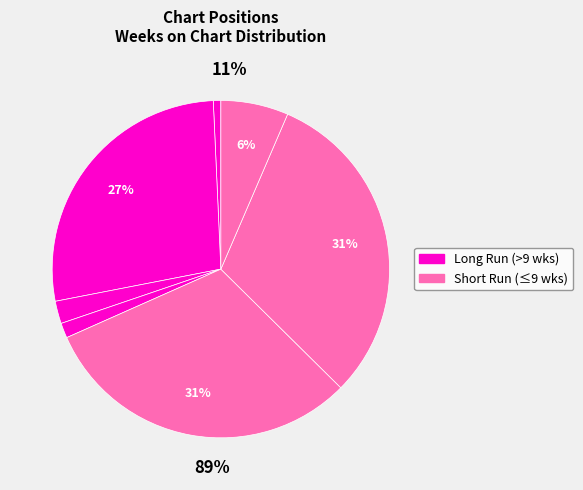

Which slice is the largest?

5